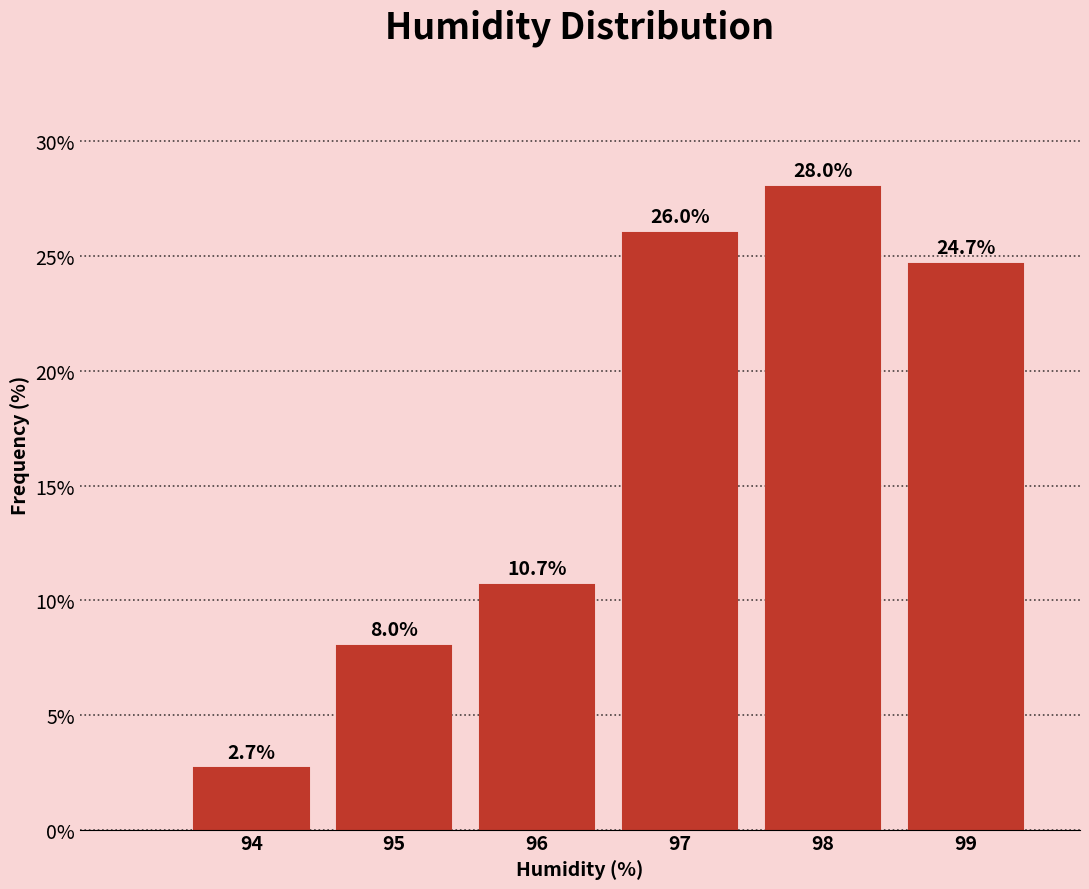

Reading left to right, extract all data points from this chart.

2.7	8.0	10.7	26.0	28.0	24.7